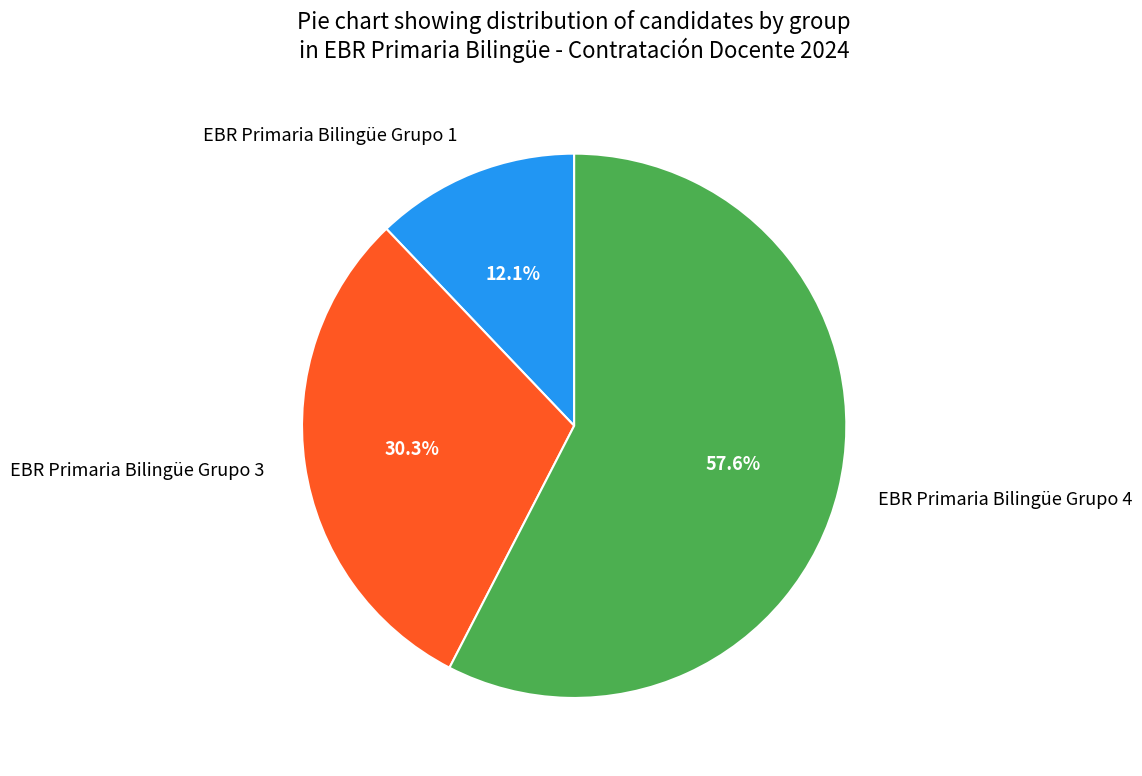

Between EBR Primaria Bilingüe Grupo 1 and EBR Primaria Bilingüe Grupo 4, which is larger?

EBR Primaria Bilingüe Grupo 4